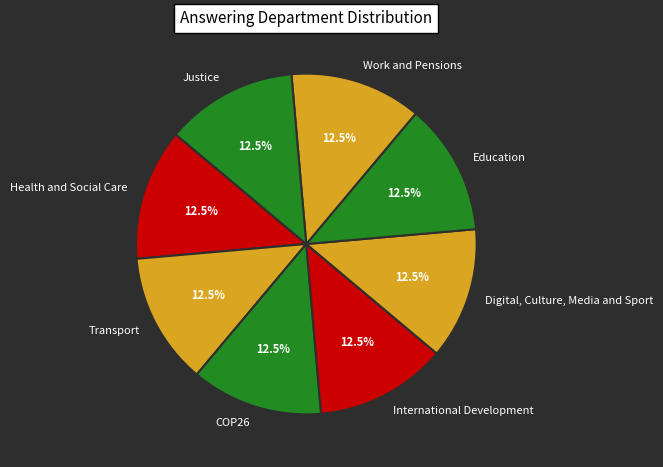

Does Transport account for over 50% of the chart?

No